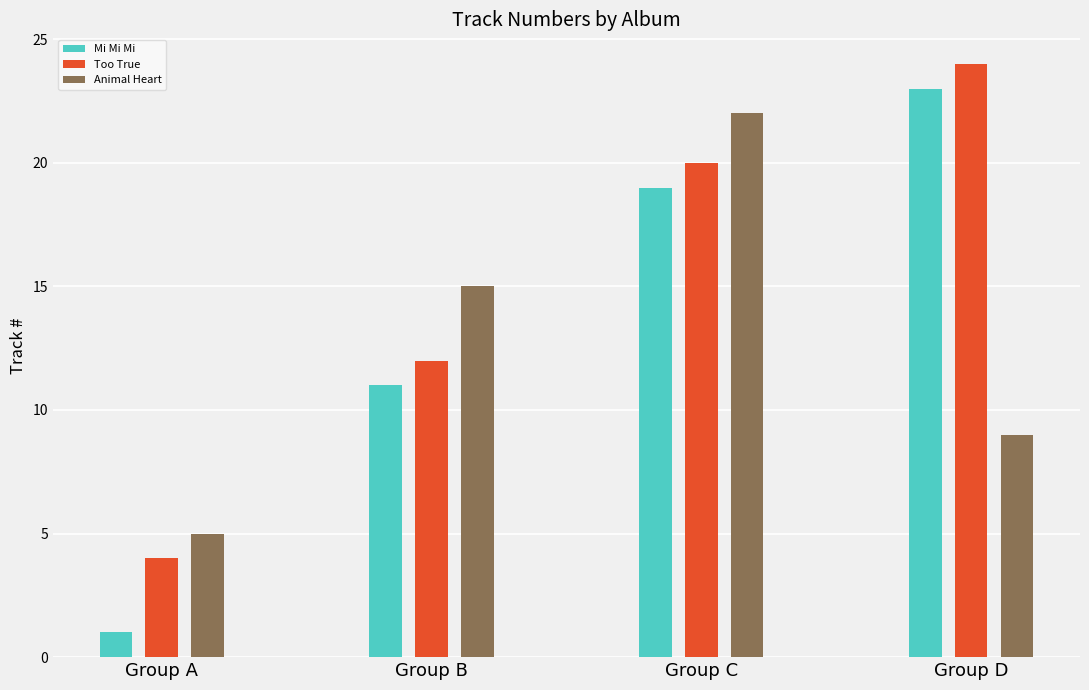

Reading left to right, transcribe all the data shown in this chart.

Mi Mi Mi: Group A=1	Group B=11	Group C=19	Group D=23
Too True: Group A=4	Group B=12	Group C=20	Group D=24
Animal Heart: Group A=5	Group B=15	Group C=22	Group D=9